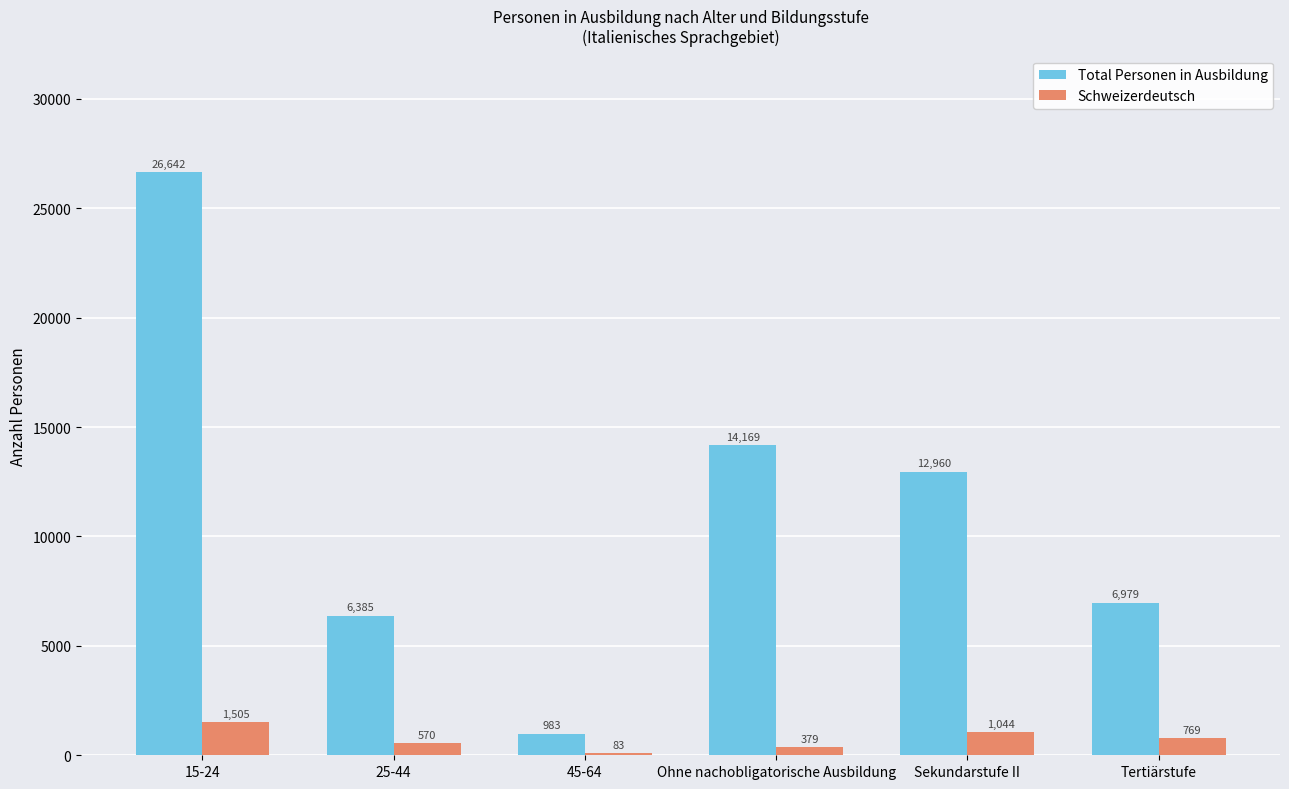

Count the number of data series in this chart.

2